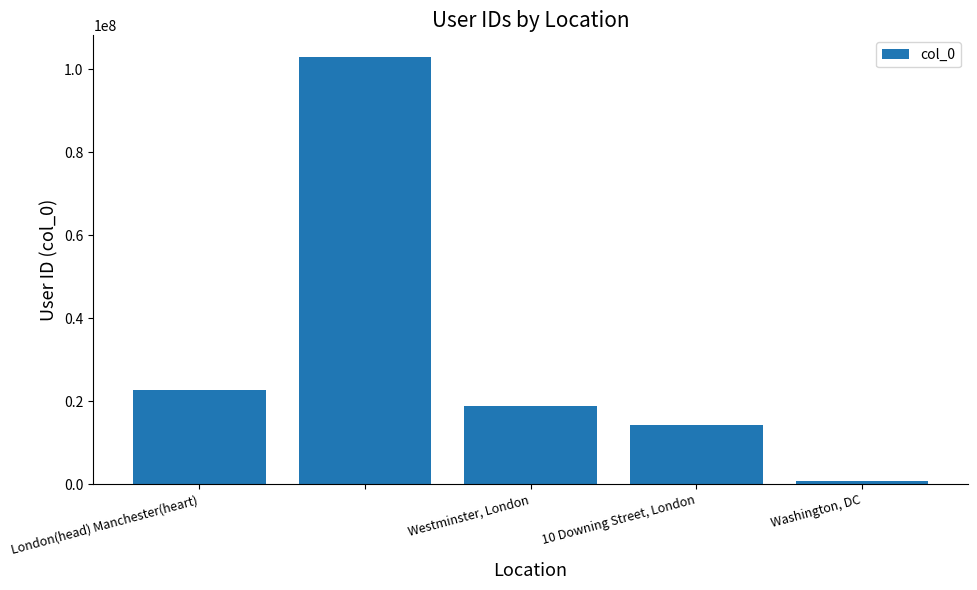

Reading left to right, transcribe all the data shown in this chart.

22812734	103065157	18904582	14224719	813286